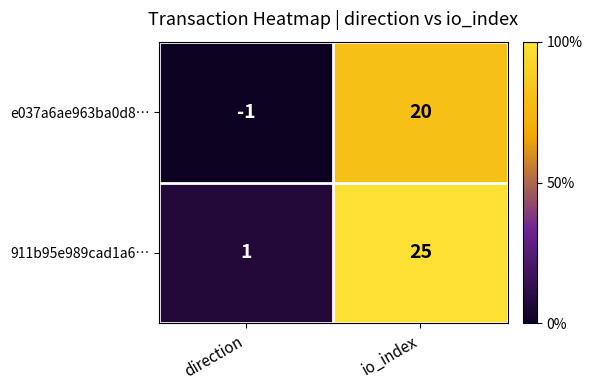

What is the spread (max minus min) of values at direction?

2